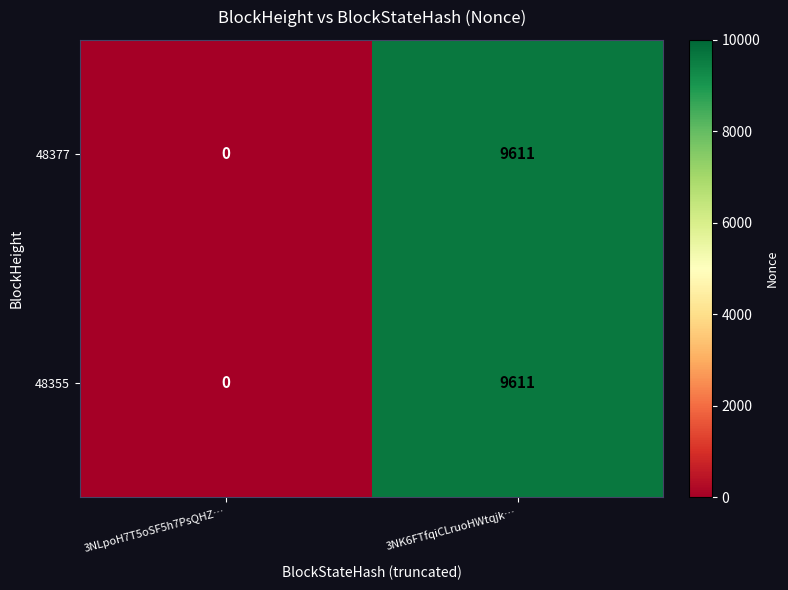

List the labels in order of 48355 value, largest first.

3NK6FTfqiCLruoHWtqjk…, 3NLpoH7T5oSF5h7PsQHZ…